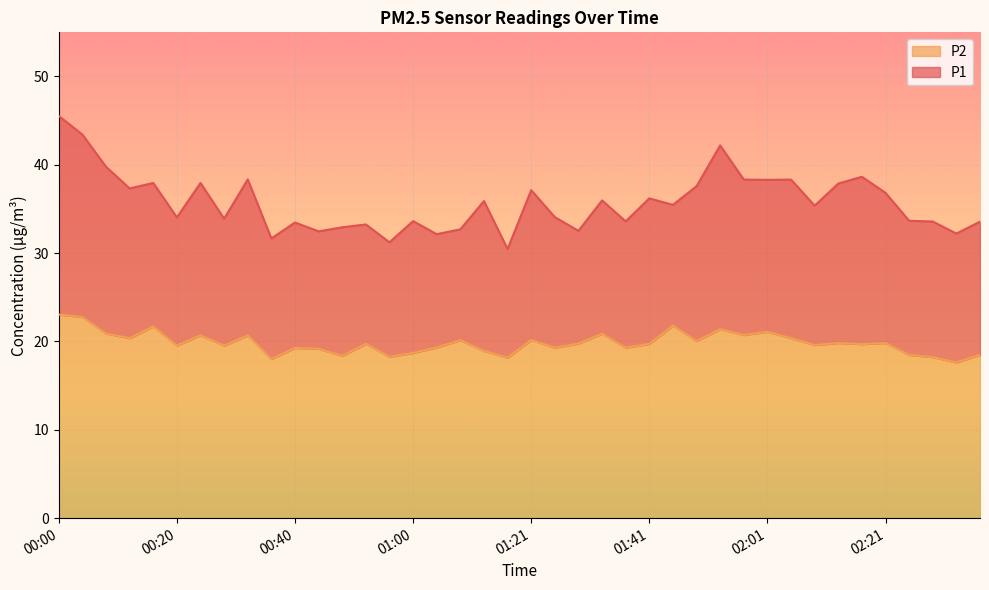

At 00:04, list the series in order from smallest to largest.

P2, P1